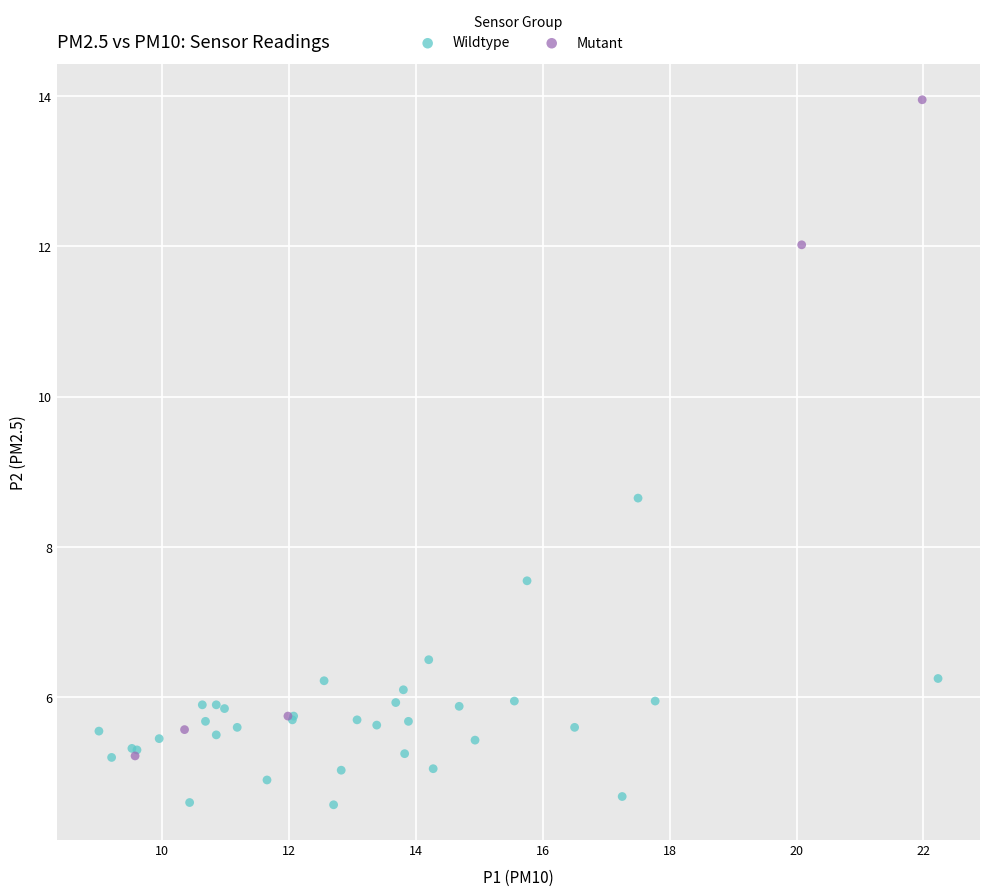

Which series has the widest spread of Y values?

Mutant